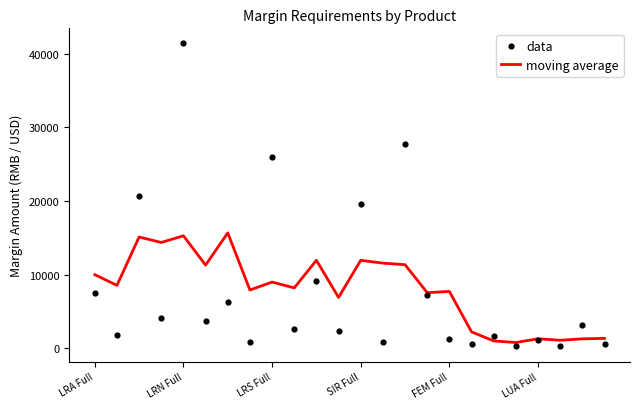

At how many categories does at least one series exceed 30042?

1